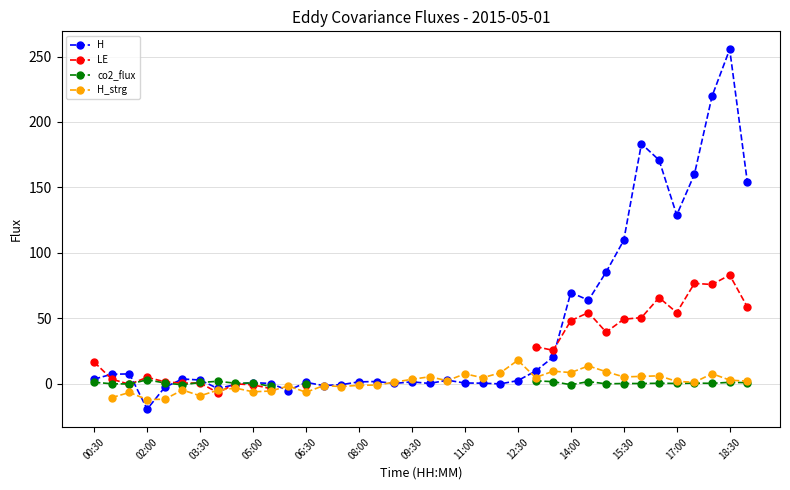

Which category has the highest value in the H series?

18:30